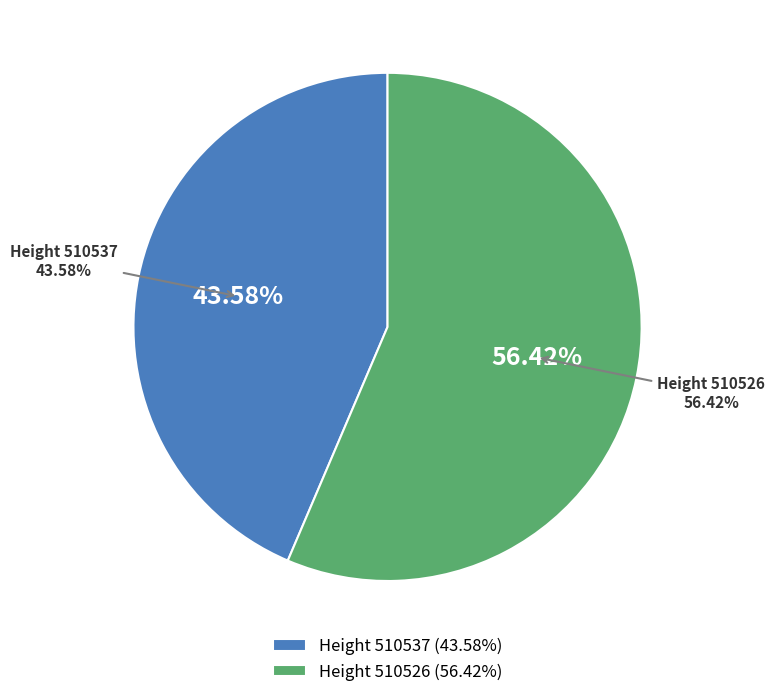

What percentage do 510537 and 510526 together represent?

100.0%